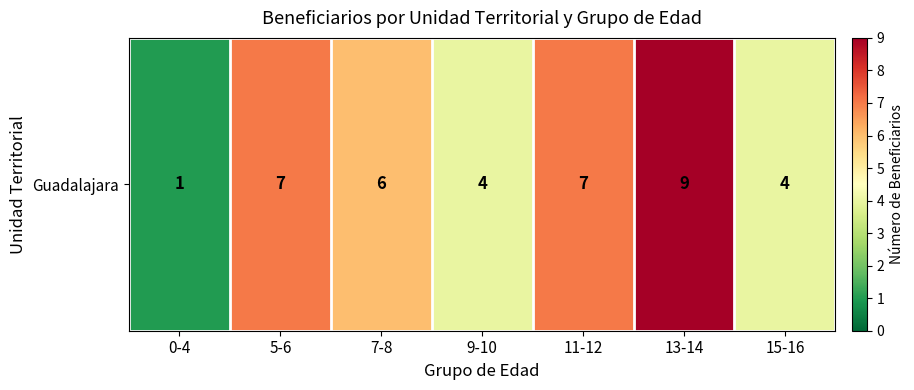

True or false: the data shows 7 at 5-6.

True